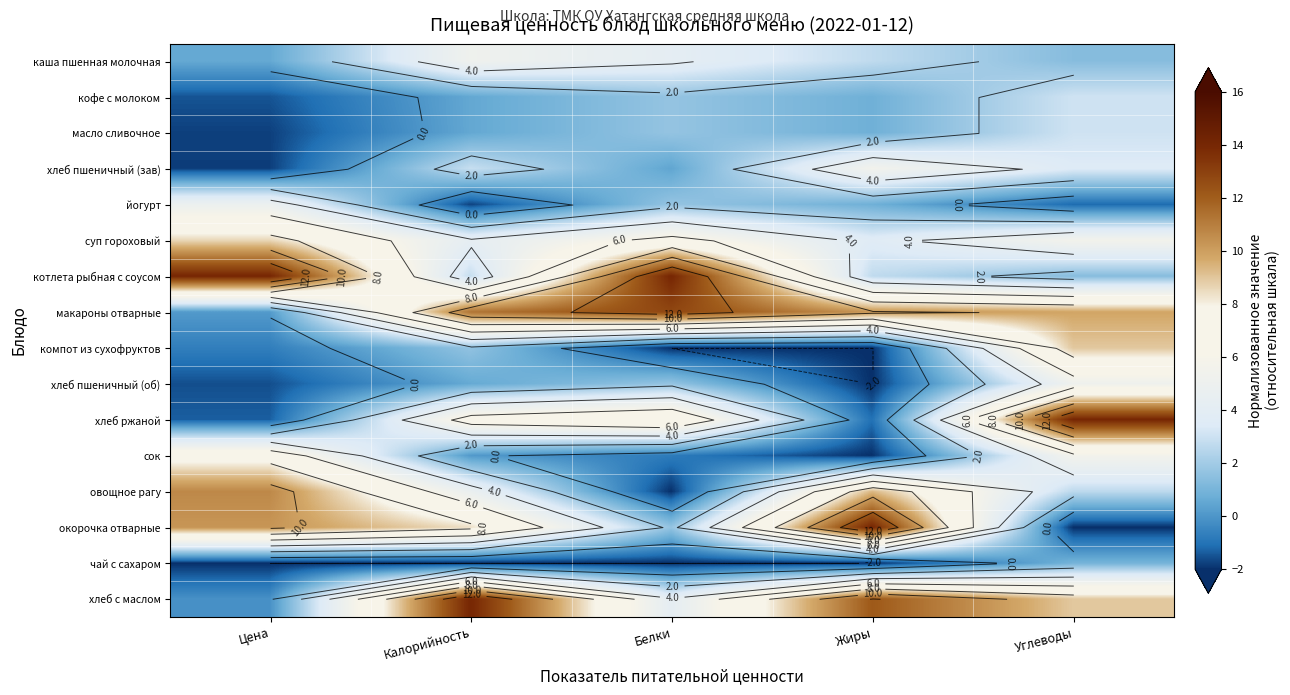

The value of чай с сахаром at Калорийность is -1.4. True or false?

False